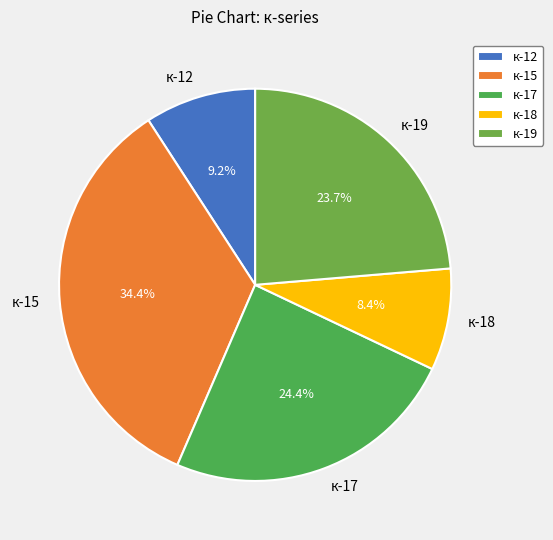

The к-12 slice represents 9% of the pie. True or false?

True